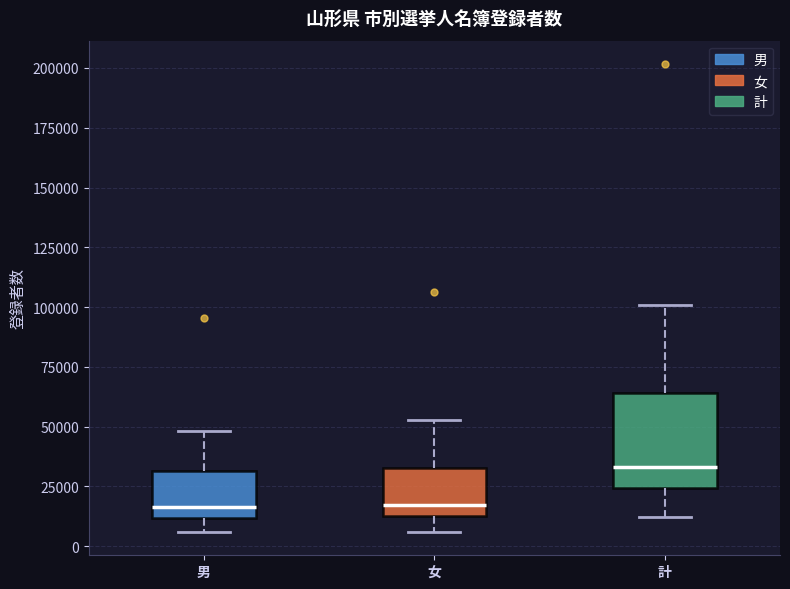

Reading left to right, read every box against the y-axis: the position of its median line, the range the box covers, and the ends of its whiskers. The values are not printed on the chart, so give them approximately, as read against the axis.

男: median 15000, box 10000 to 30000, whiskers 5000 to 50000
女: median 15000 (just above the box's lower edge), box 15000 to 35000, whiskers 5000 to 55000
計: median 35000, box 25000 to 65000, whiskers 10000 to 100000